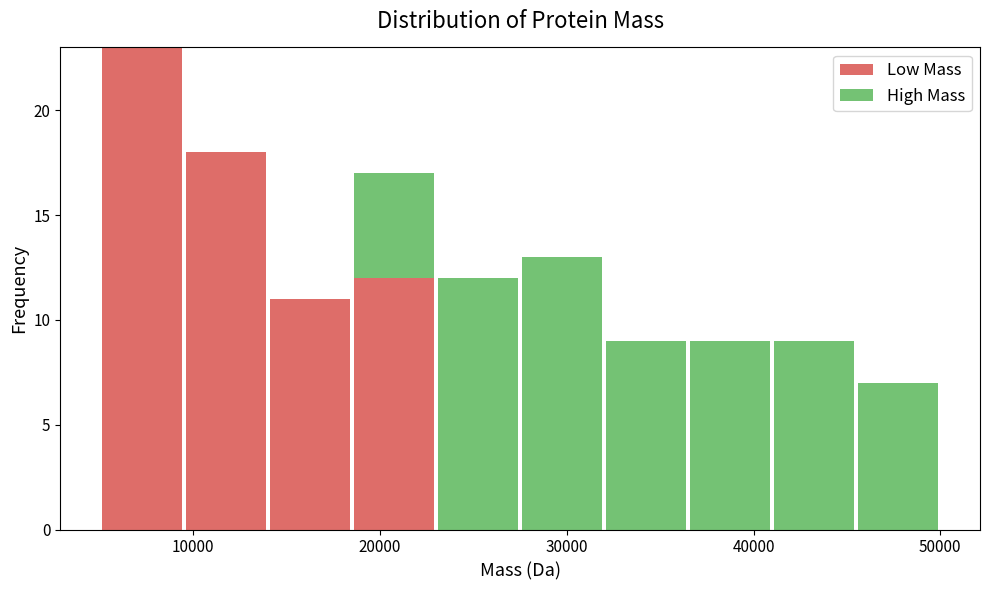

Reading left to right, transcribe this chart: for each stacked bar, give the range it covers on the x-axis and its total height. Neither the bar edges nor the heights are printed on the chart, so give them approximately, as read against the axes.

5000 to 9500: 23
9500 to 14000: 18
14000 to 18500: 11
18500 to 23000: 17
23000 to 27500: 12
27500 to 32000: 13
32000 to 36500: 9
36500 to 41000: 9
41000 to 45500: 9
45500 to 50000: 7